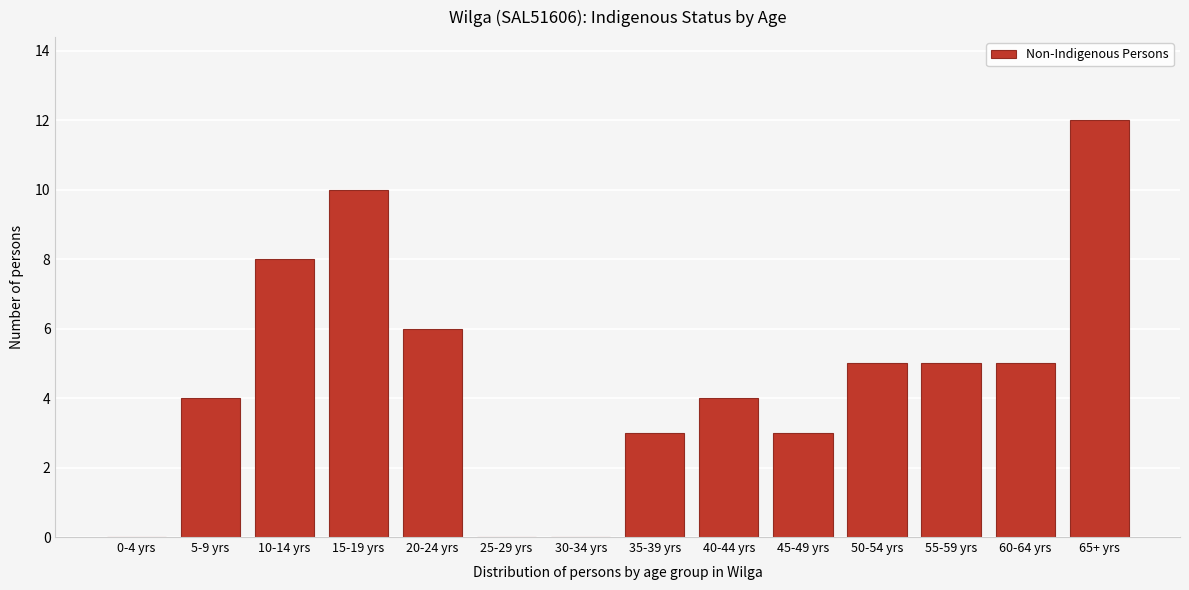

Reading right to left, list all the values displayed in this chart.

65+ yrs=12	60-64 yrs=5	55-59 yrs=5	50-54 yrs=5	45-49 yrs=3	40-44 yrs=4	35-39 yrs=3	30-34 yrs=0	25-29 yrs=0	20-24 yrs=6	15-19 yrs=10	10-14 yrs=8	5-9 yrs=4	0-4 yrs=0